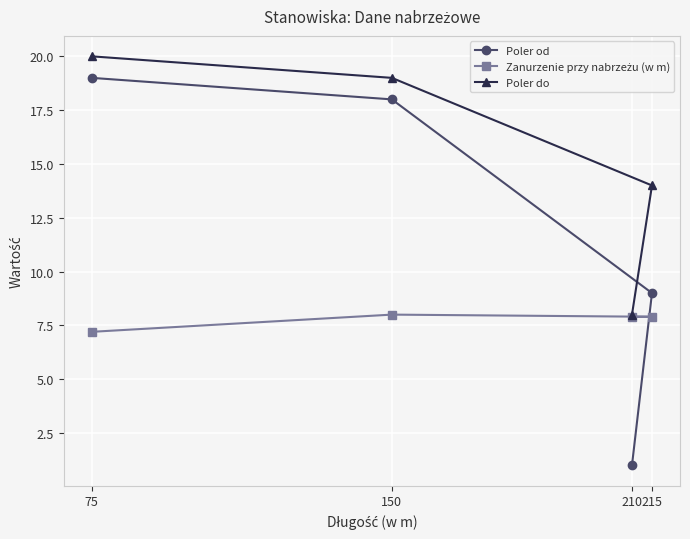

What value does the Poler od series have at 210?

1.0